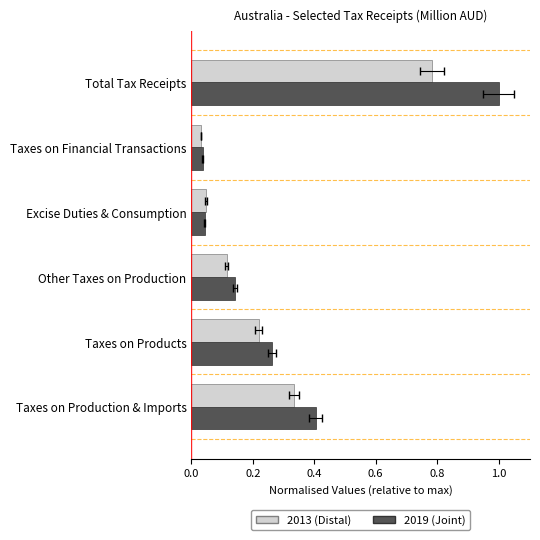

The 2019 (Joint) series shows 0.0 at Excise Duties & Consumption. True or false?

True